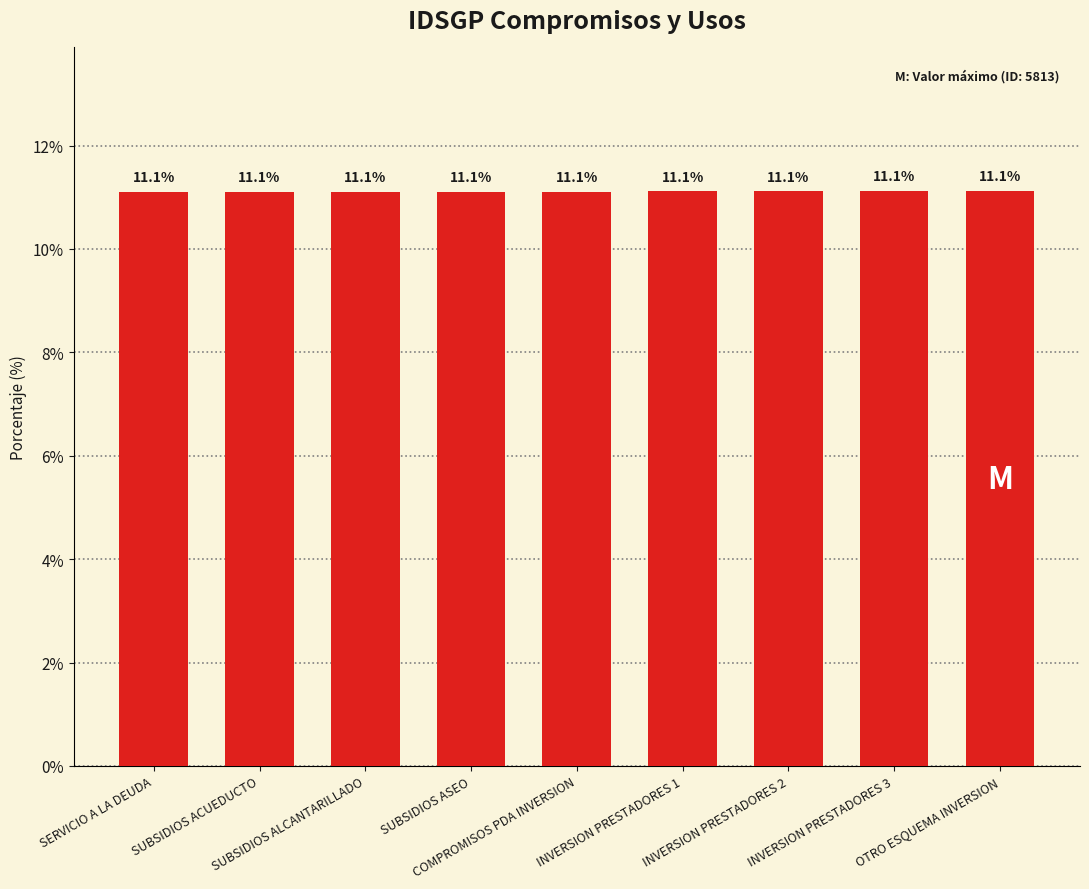

What is the minimum value shown in the chart?

11.1